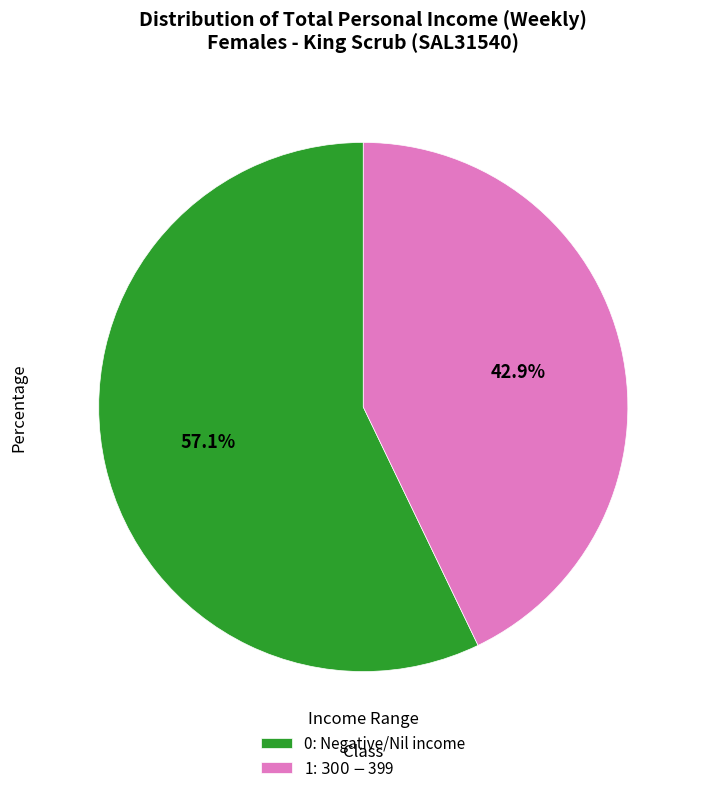

What is the majority slice?

0: Negative/Nil income